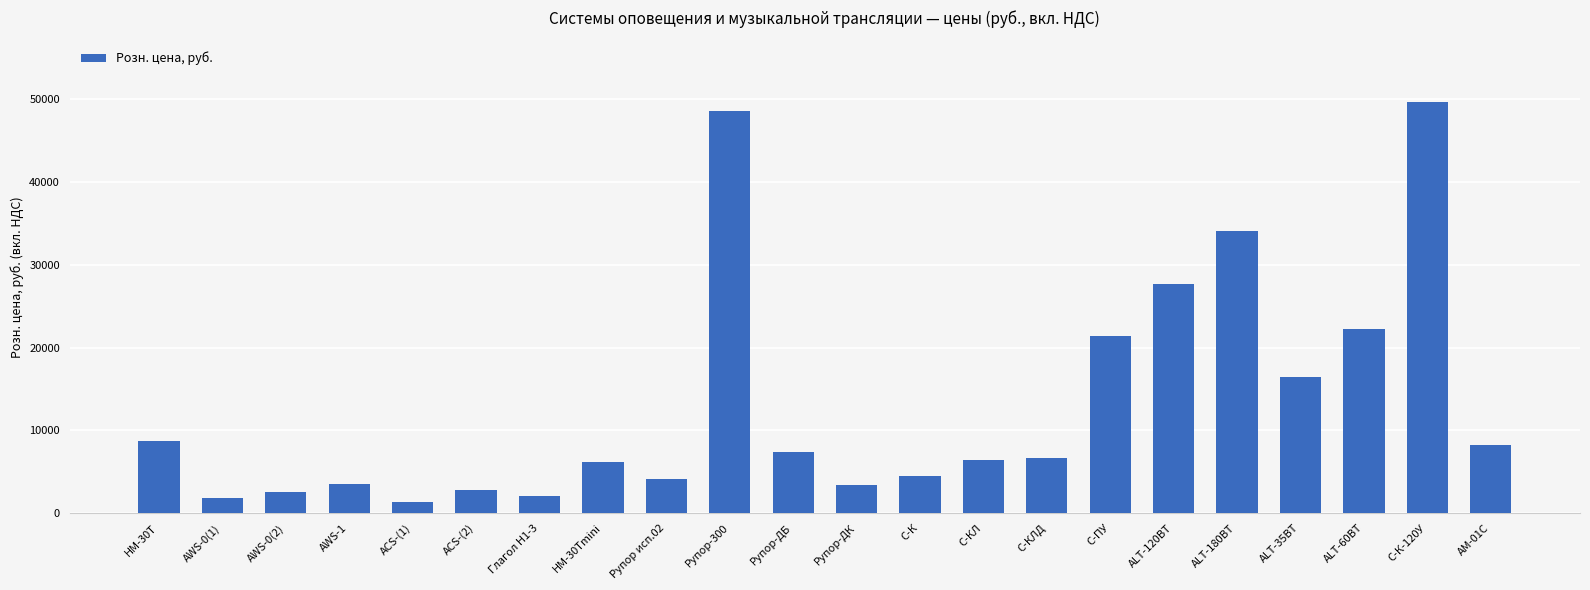

What is the difference between the maximum and minimum values?

48392.9